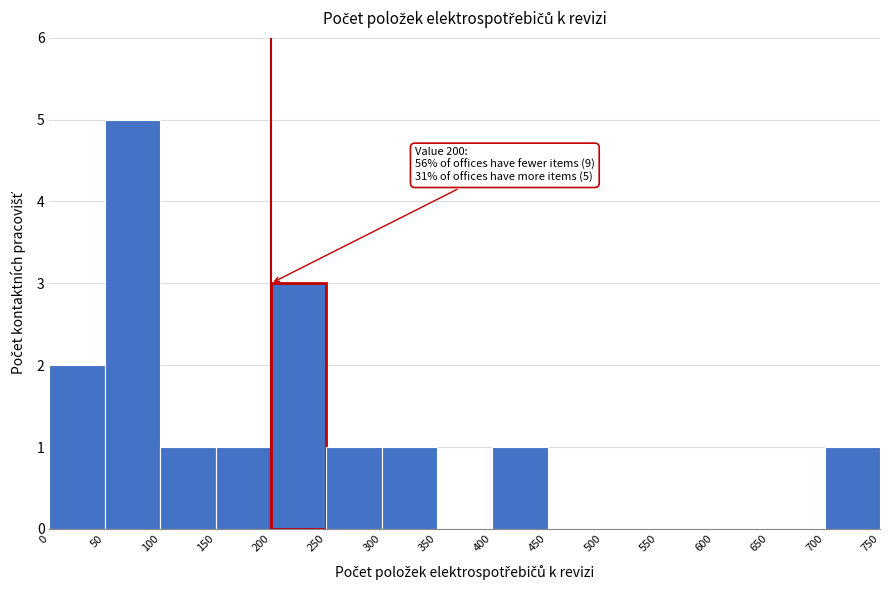

Over which range of the x-axis is the bar tallest?

50 to 100